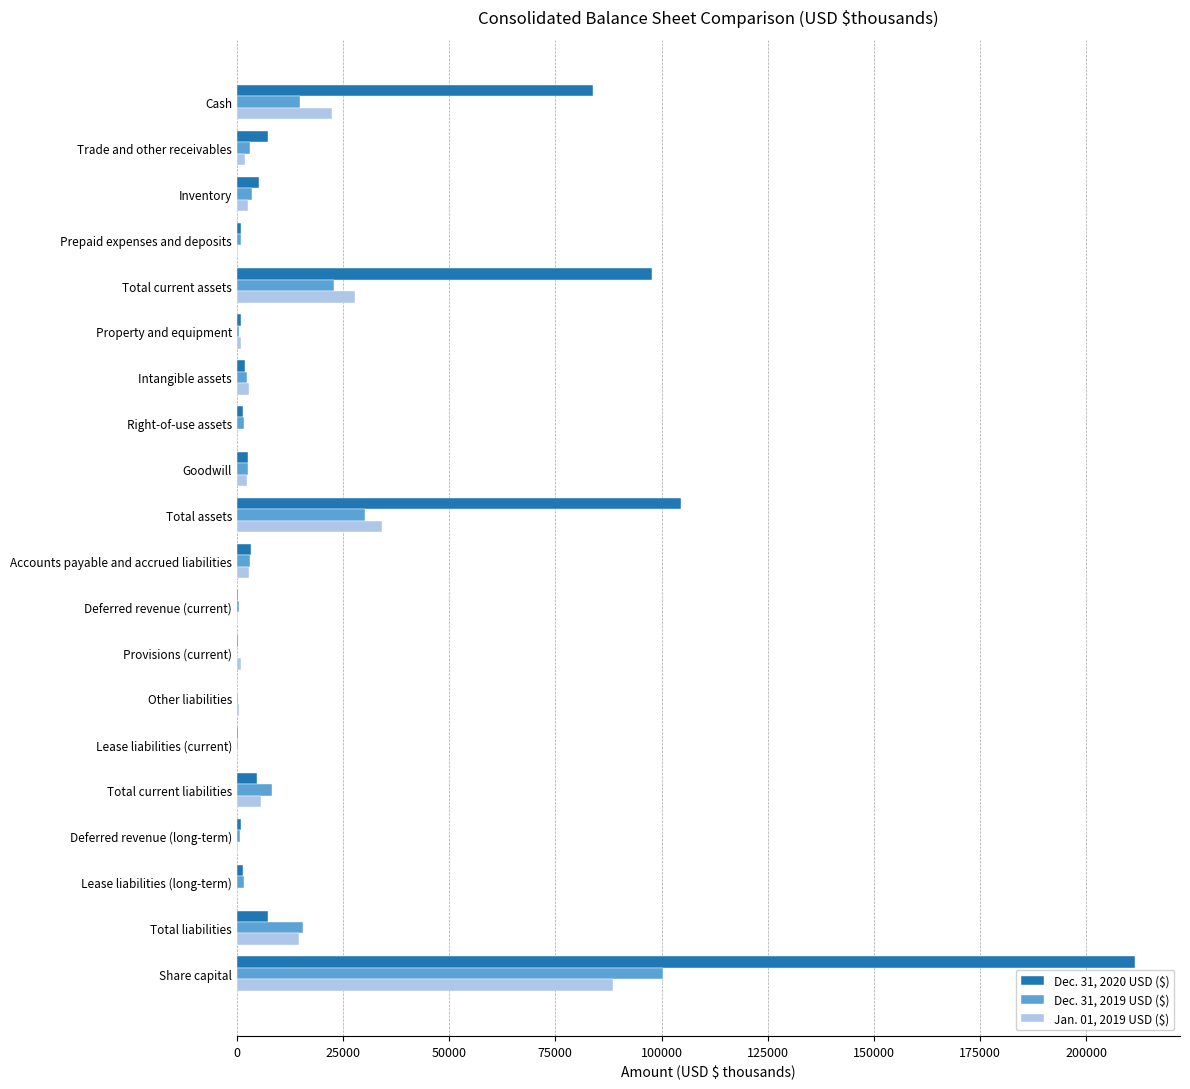

What is the sum of all Dec. 31, 2020 USD ($) values?

537319